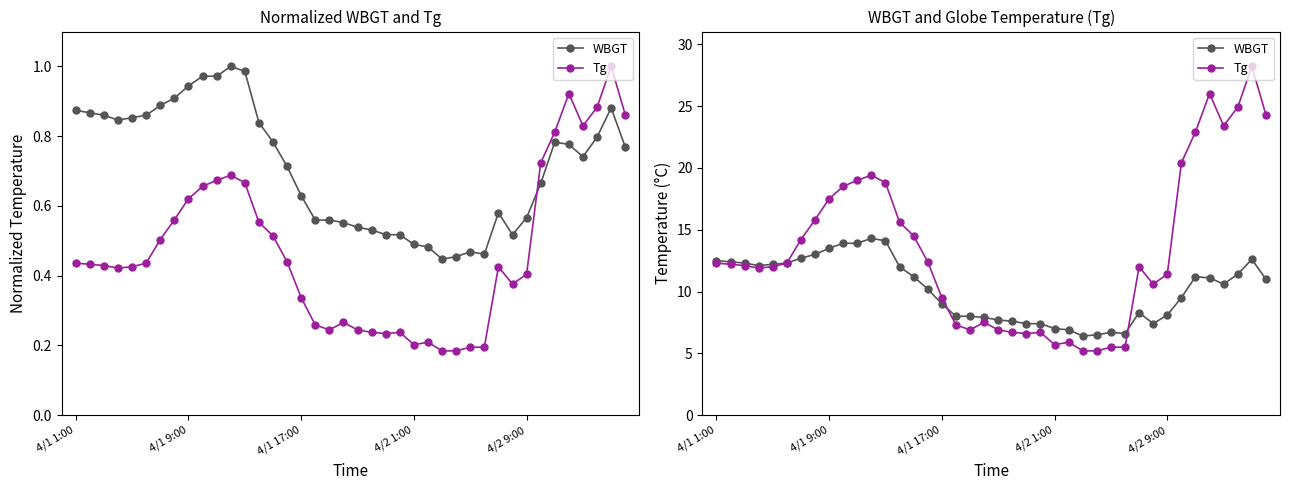

True or false: WBGT and Tg intersect in this chart.

True